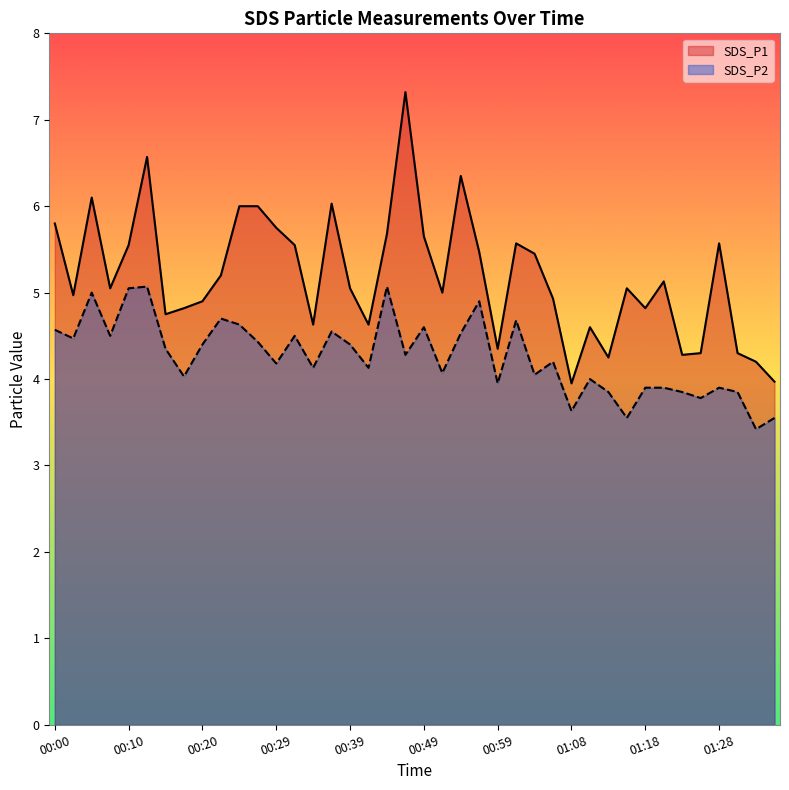

Is it true that SDS_P1 equals 4.6 at 00:34?

True